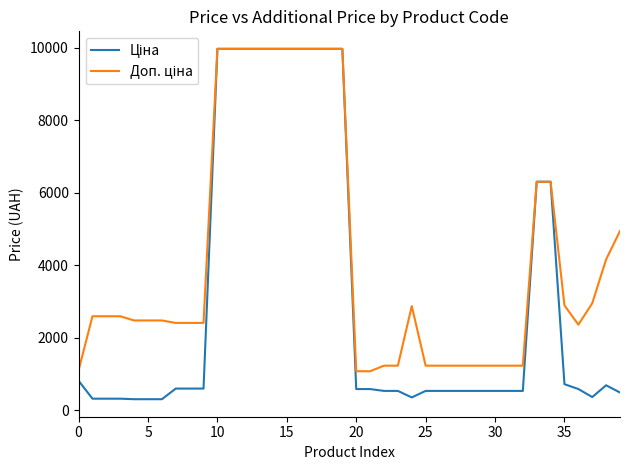

What is the minimum value shown in the chart?

310.3